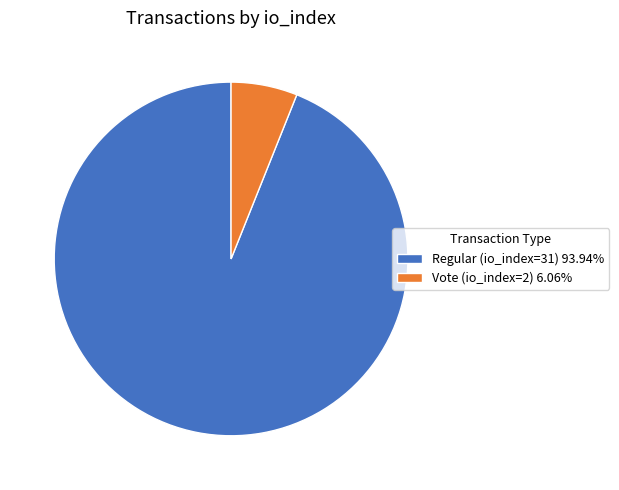

Does any single category account for the majority?

Yes